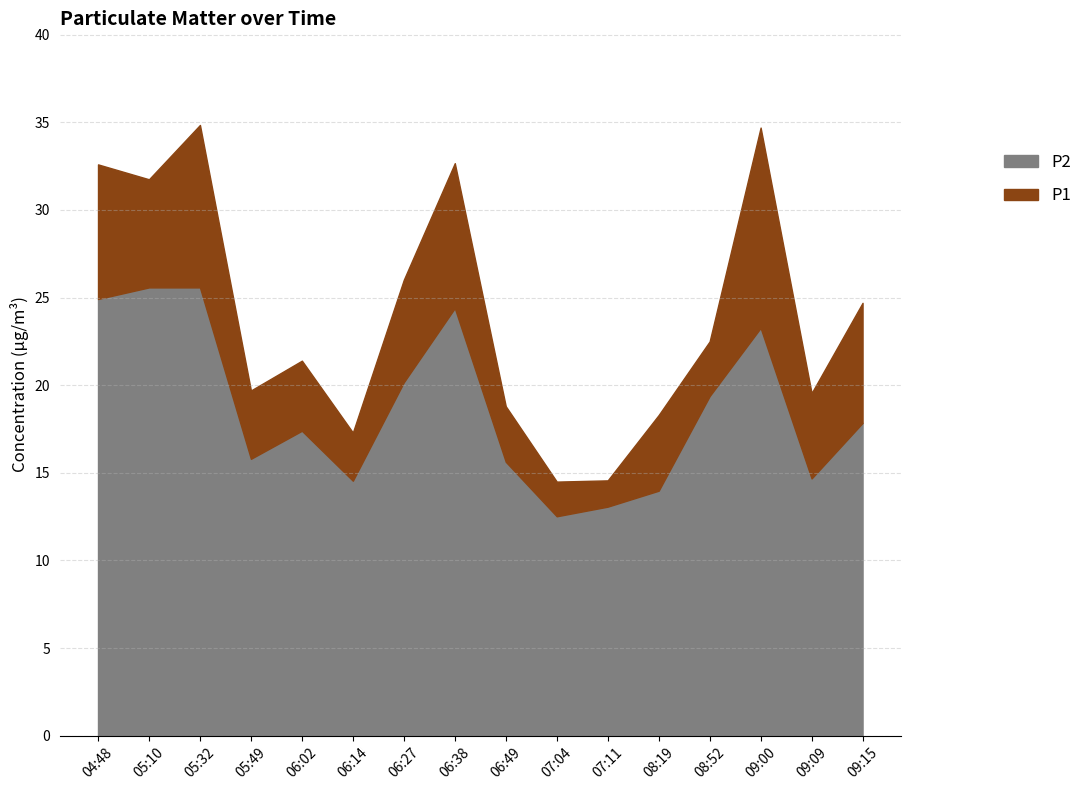

What is the difference between the maximum and second lowest values in the P2 series?

12.5